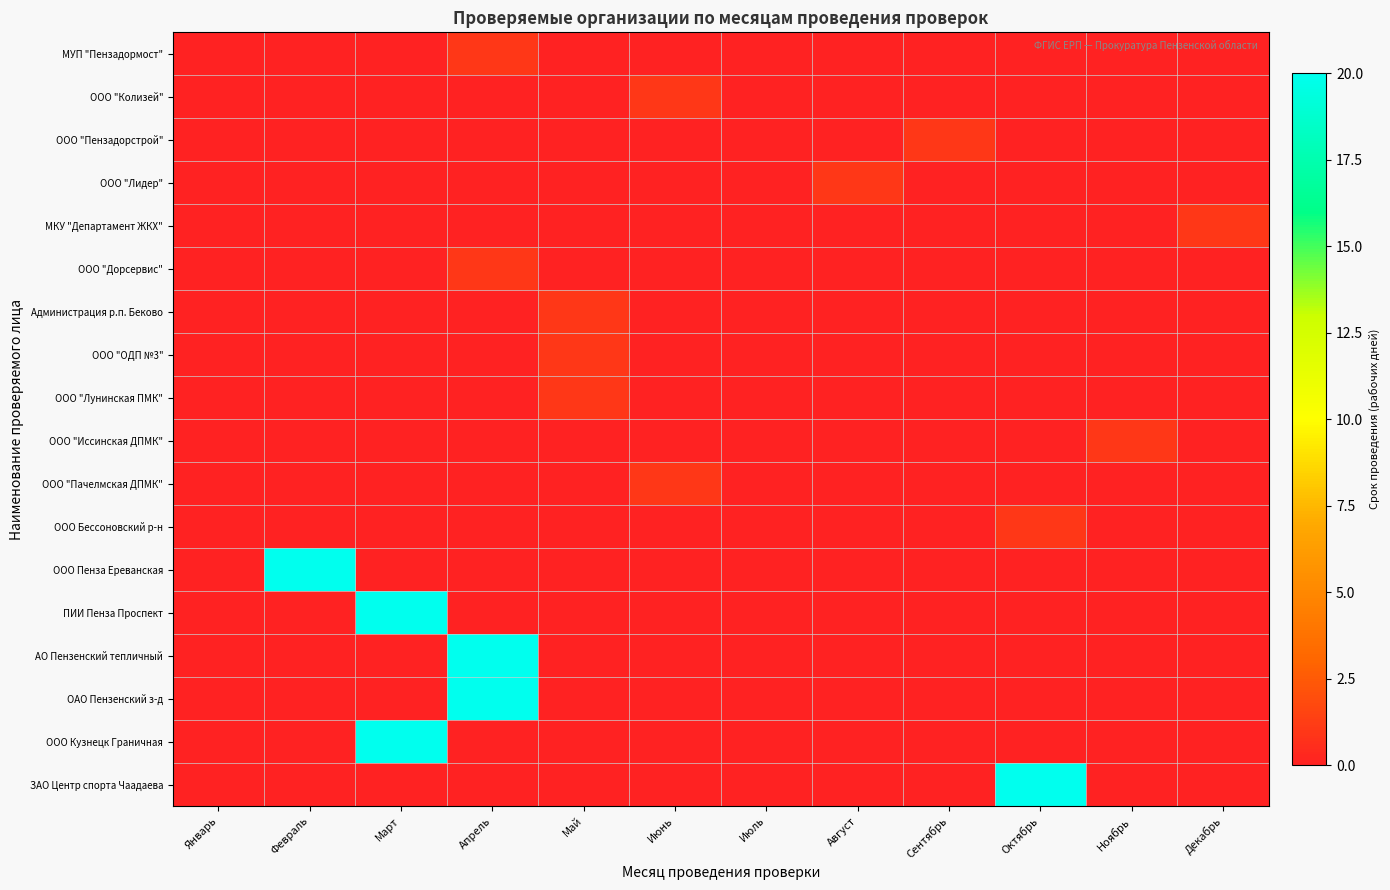

At which category is the sum across all series the highest?

Апрель